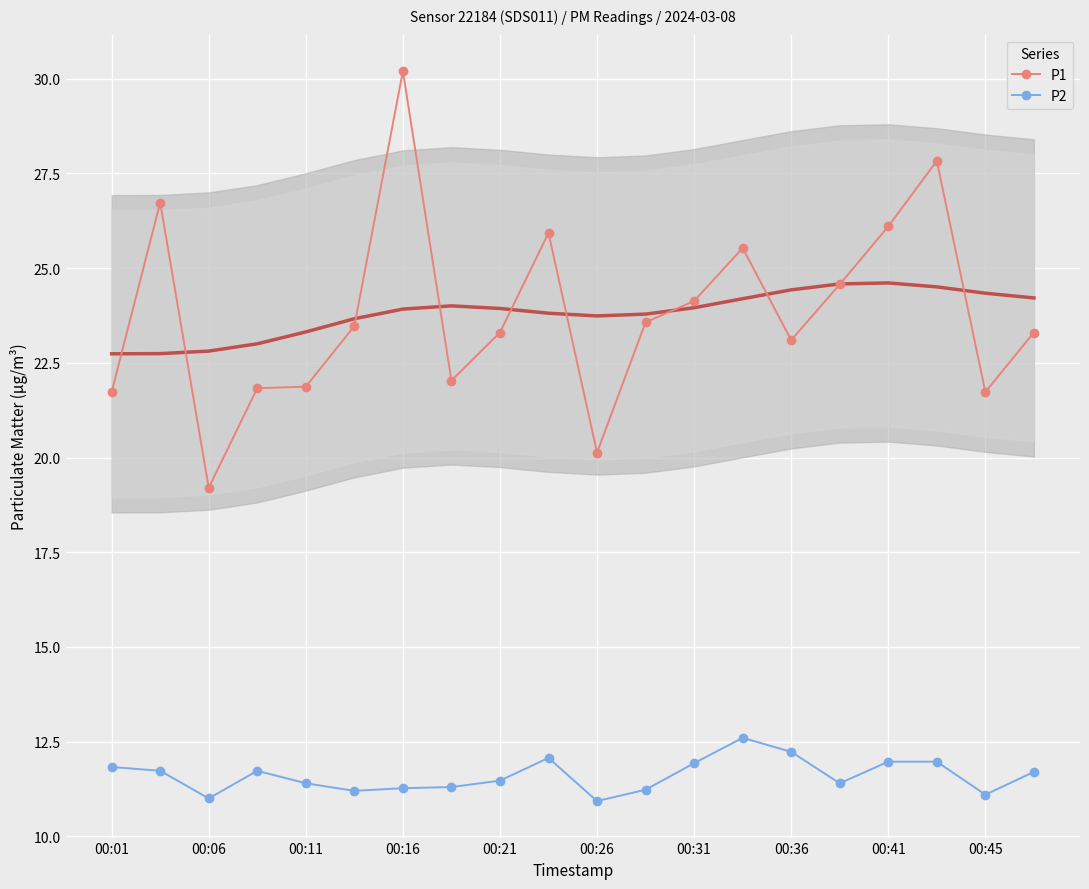

The value of P1 at 00:31 is 43.6. True or false?

False